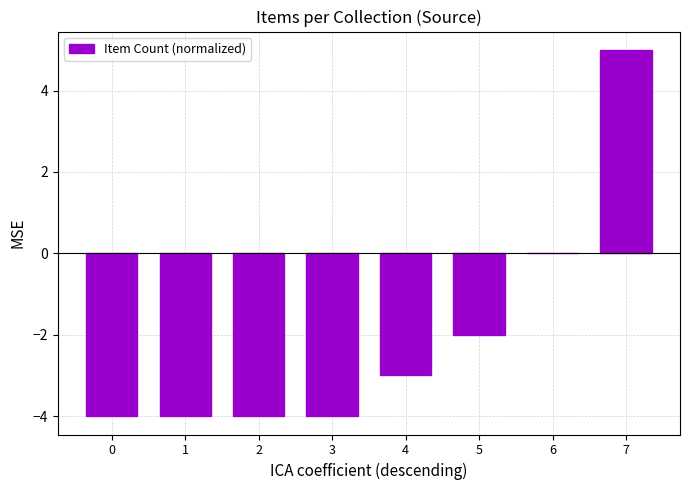

At which label does the data first exceed -3?

5